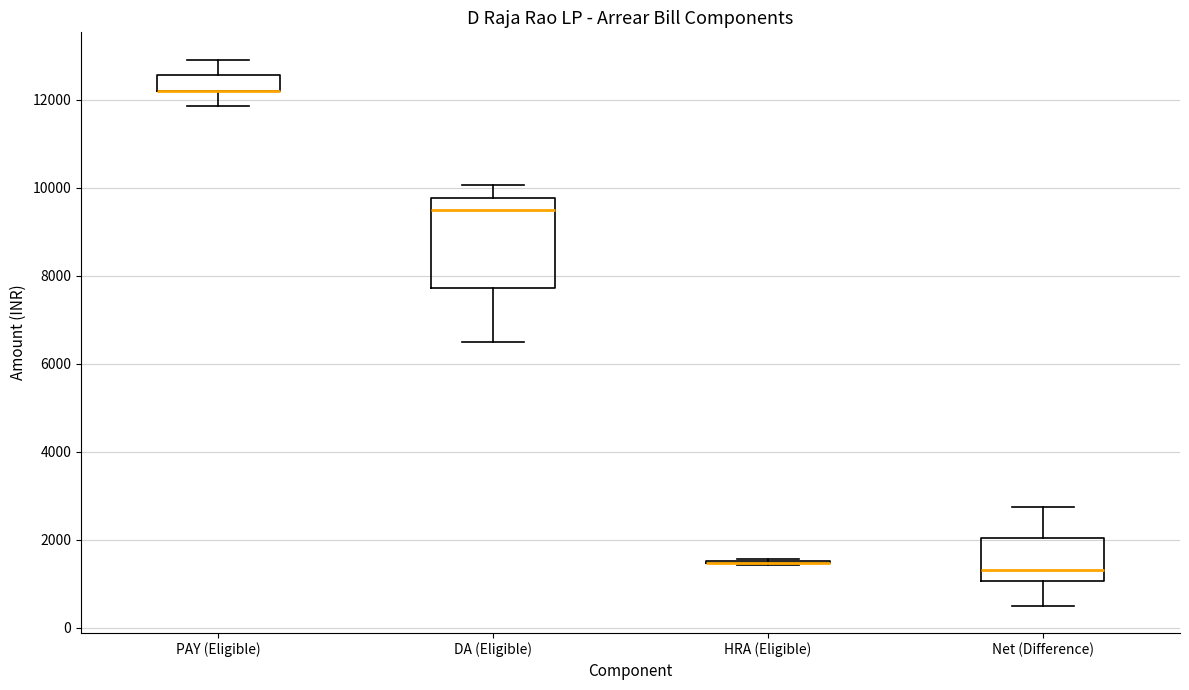

Where does the median line of the box for DA (Eligible) sit on the y-axis? The values are not printed on the chart, so give them approximately, as read against the axis.

9400